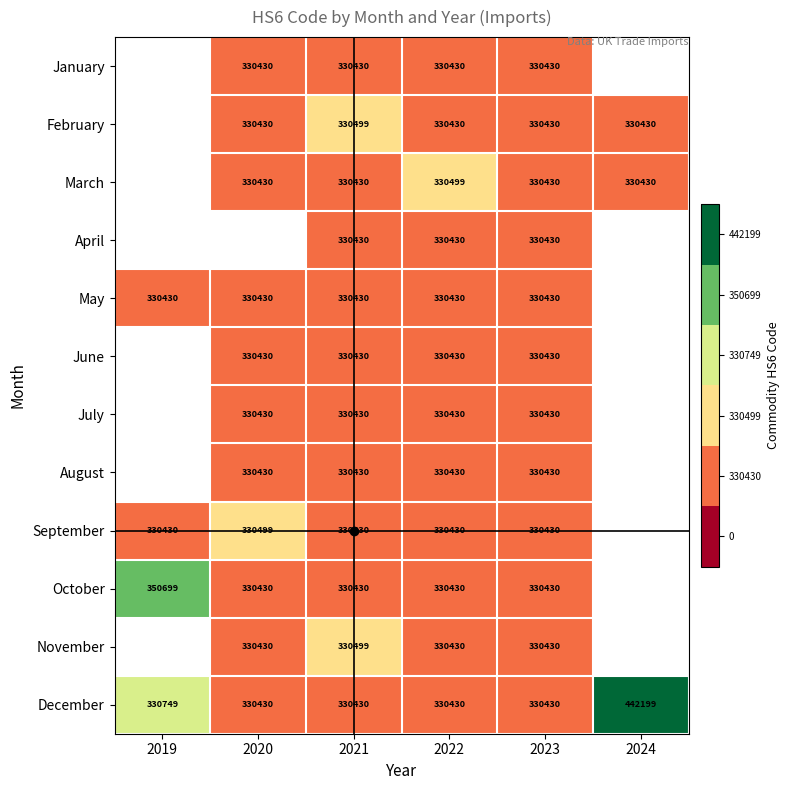

True or false: February has a value of 171224 at 2023.

False